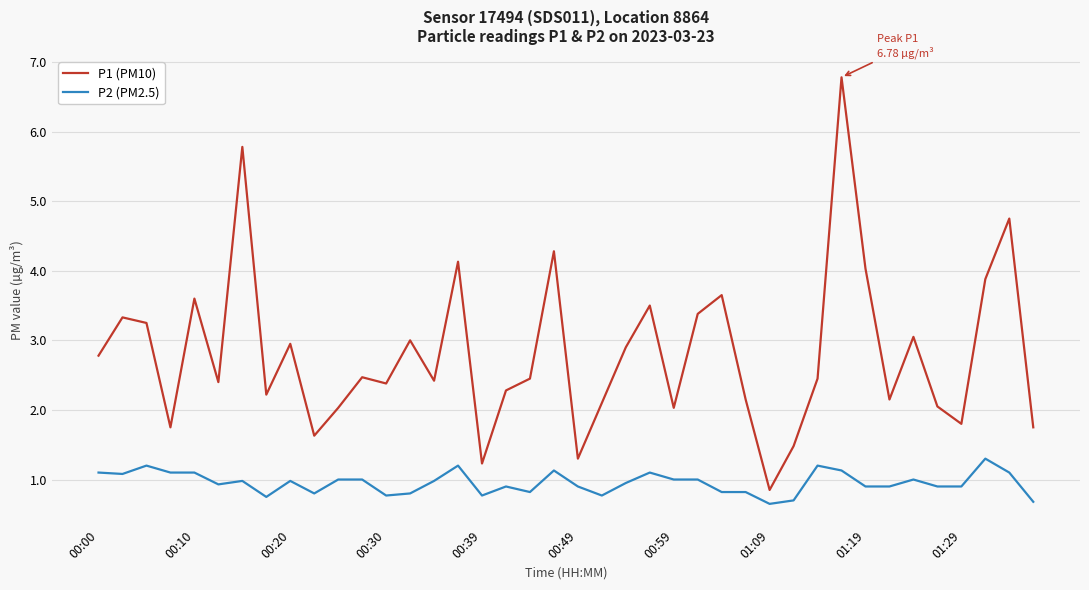

List the series in order of their overall mean, lowest first.

P2 (PM2.5), P1 (PM10)